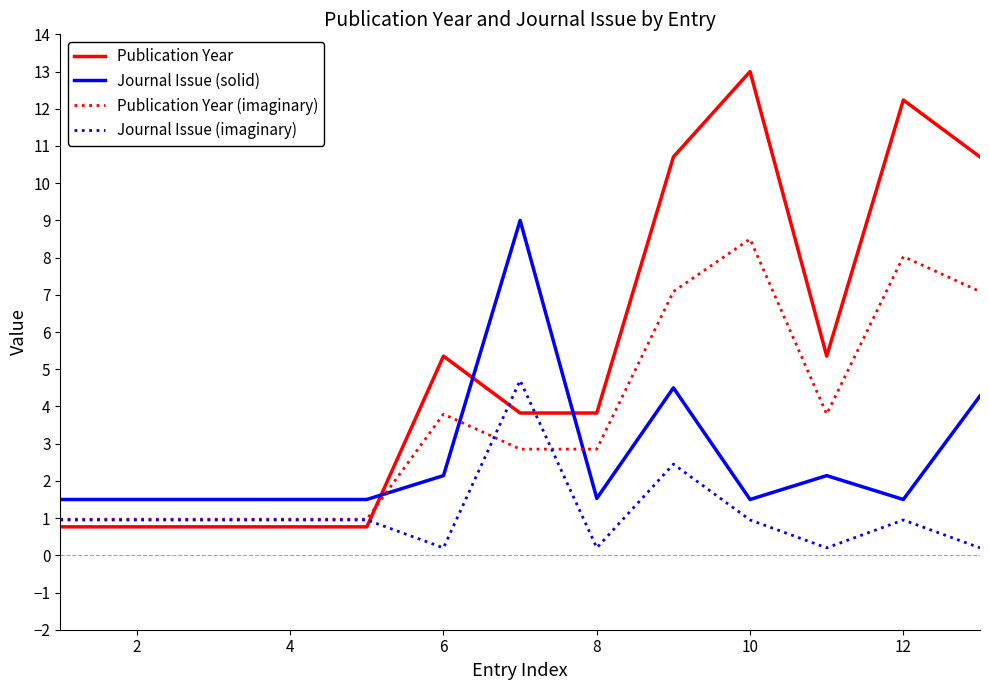

Which series has the widest spread of values?

Publication Year